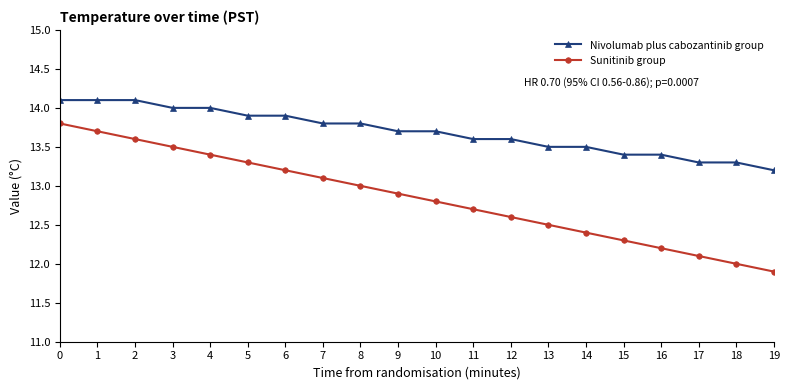

Reading left to right, list all the values displayed in this chart.

Nivolumab plus cabozantinib group: 14.1	14.1	14.1	14.0	14.0	13.9	13.9	13.8	13.8	13.7	13.7	13.6	13.6	13.5	13.5	13.4	13.4	13.3	13.3	13.2
Sunitinib group: 13.8	13.7	13.6	13.5	13.4	13.3	13.2	13.1	13.0	12.9	12.8	12.7	12.6	12.5	12.4	12.3	12.2	12.1	12.0	11.9